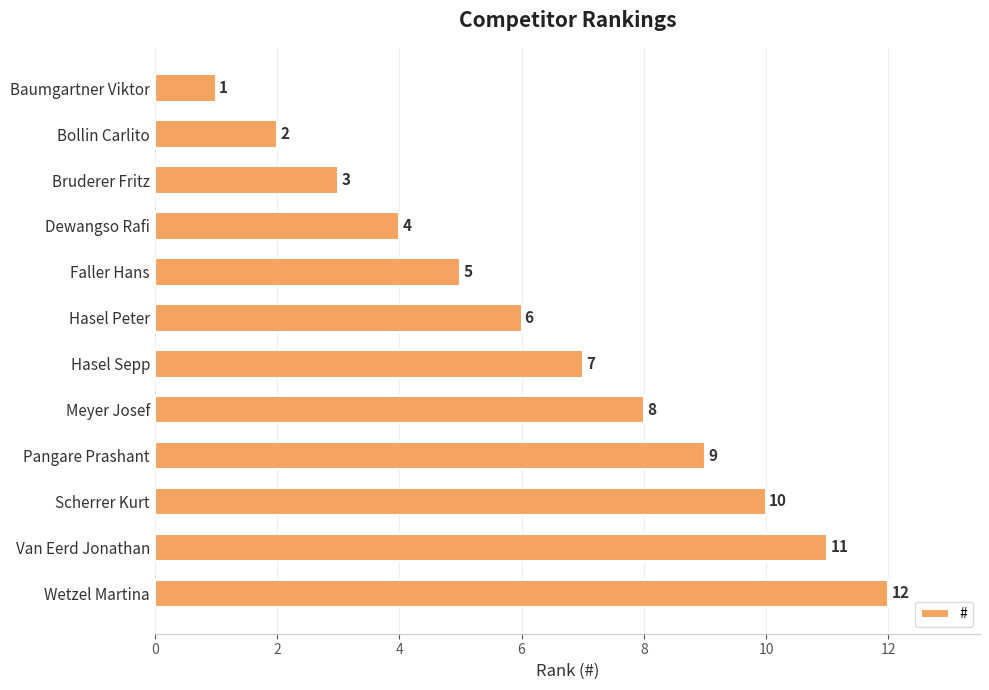

Between Van Eerd Jonathan and Faller Hans, which is larger?

Van Eerd Jonathan